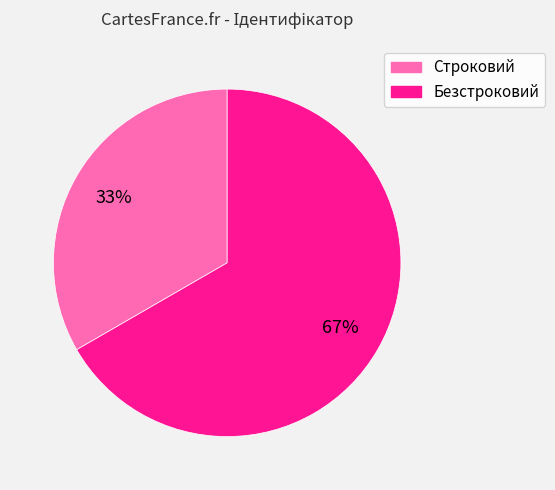

To the nearest percent, what is the combined percentage of Строковий and Безстроковий?

100%